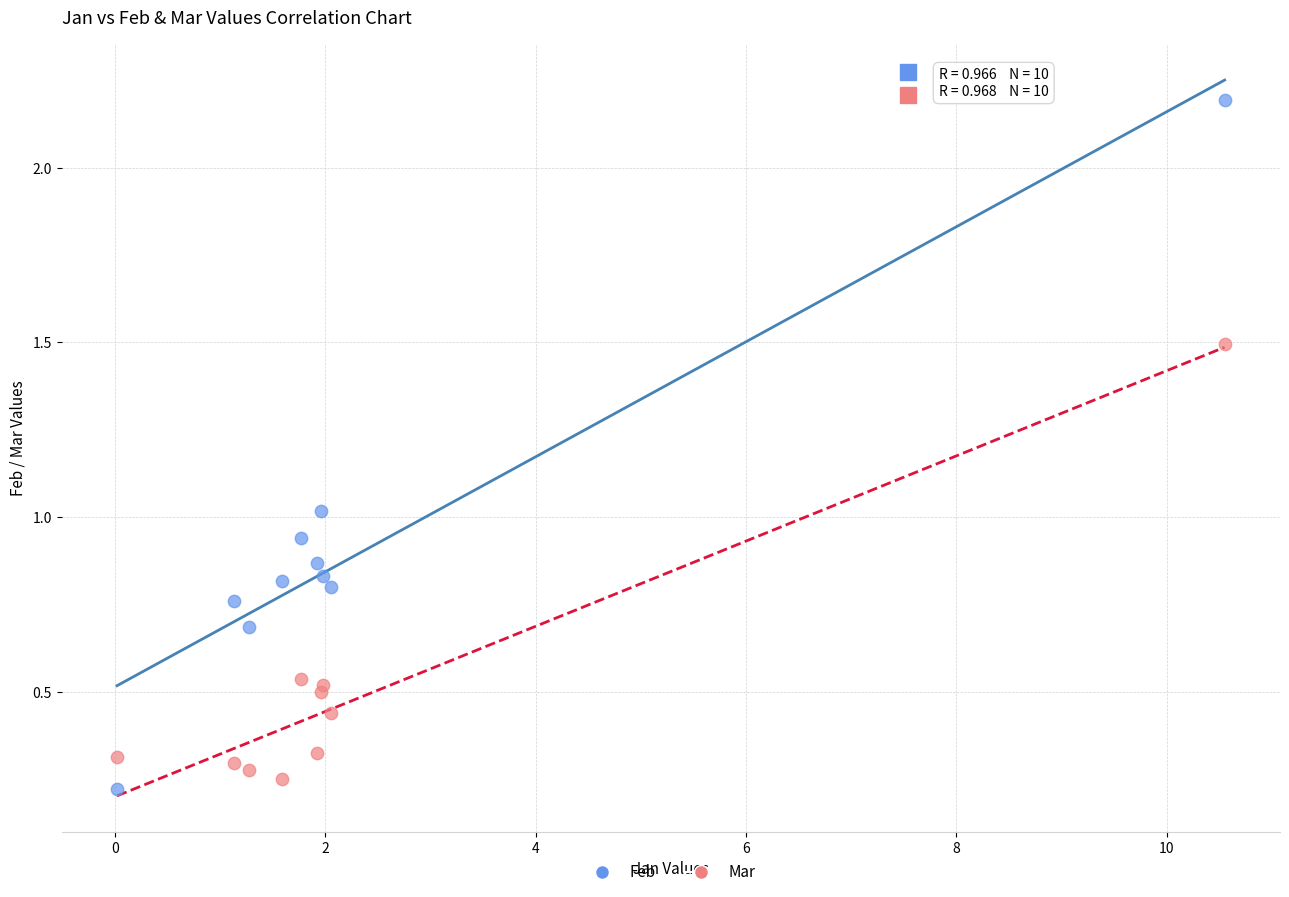

Which series has the widest spread of Y values?

Feb